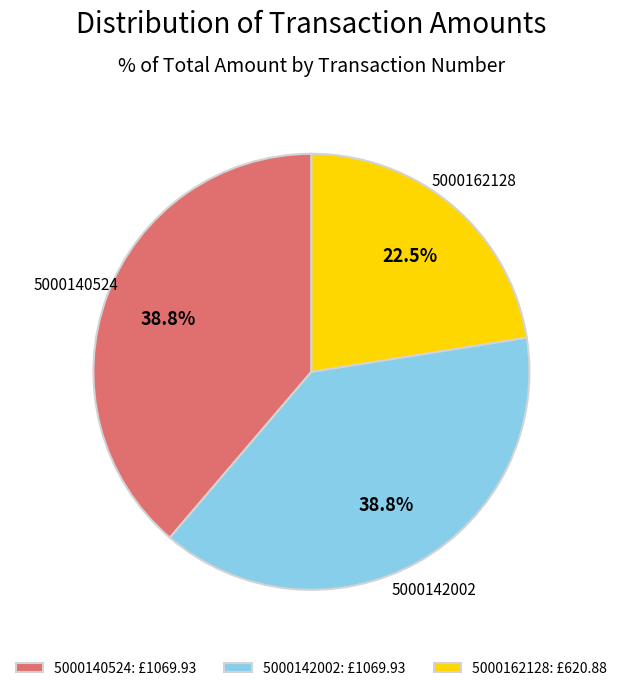

Which category has the smallest portion of the pie?

5000162128